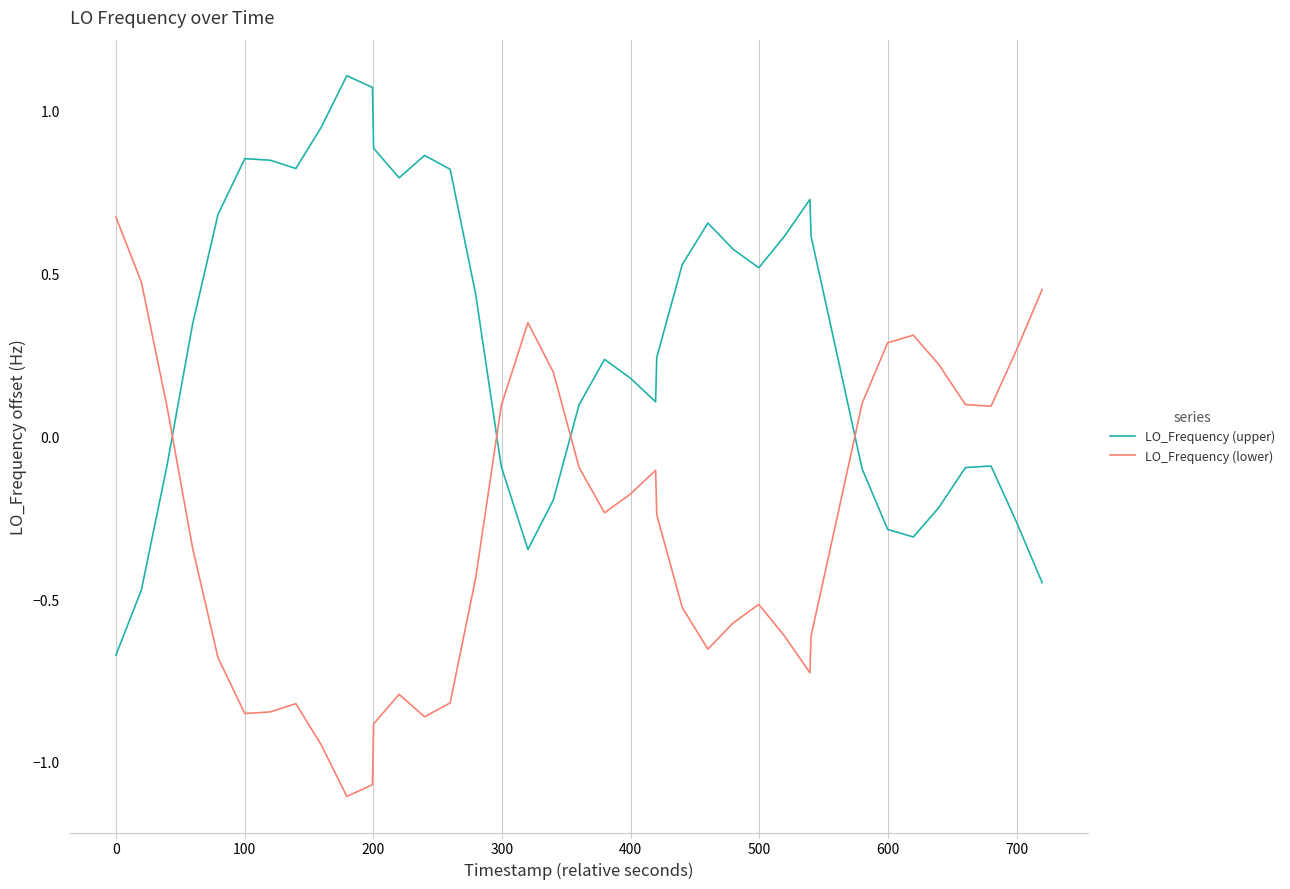

How many lines are shown in the chart?

2